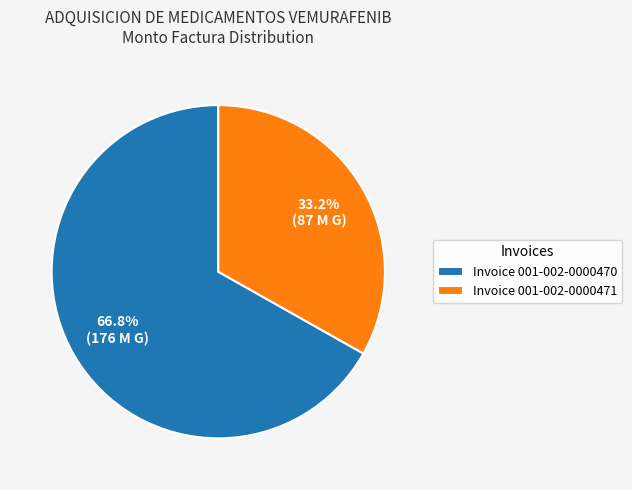

Which slice is the smallest?

Invoice 001-002-0000471